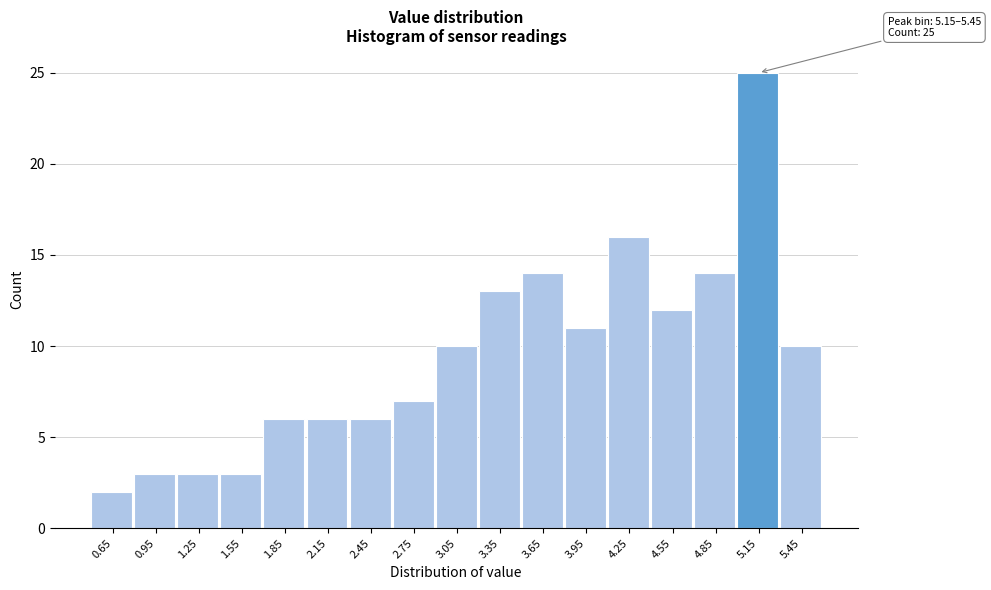

Reading left to right, what are all the values shown in this chart?

2	3	3	3	6	6	6	7	10	13	14	11	16	12	14	25	10